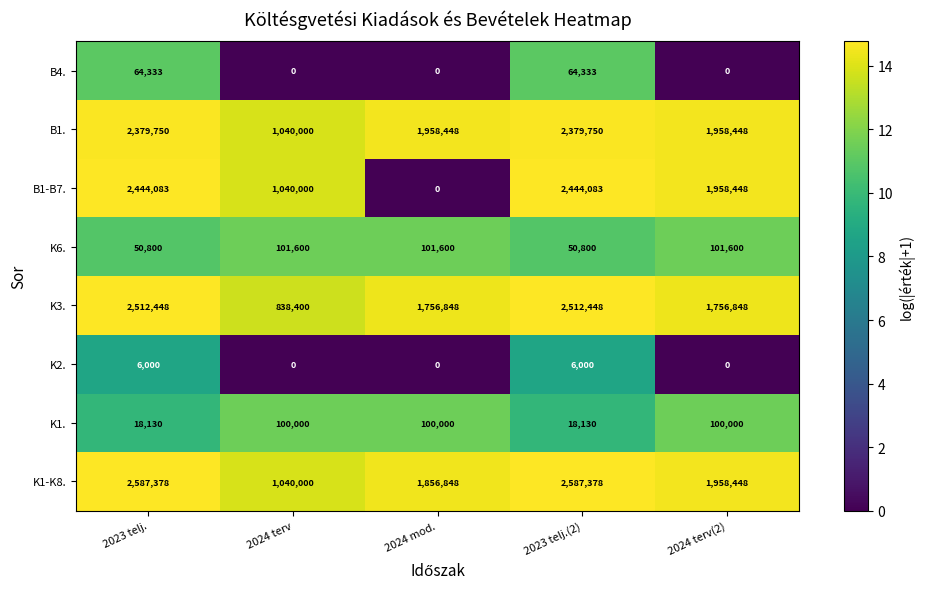

Is it true that K1. equals 39996 at 2024 terv(2)?

False